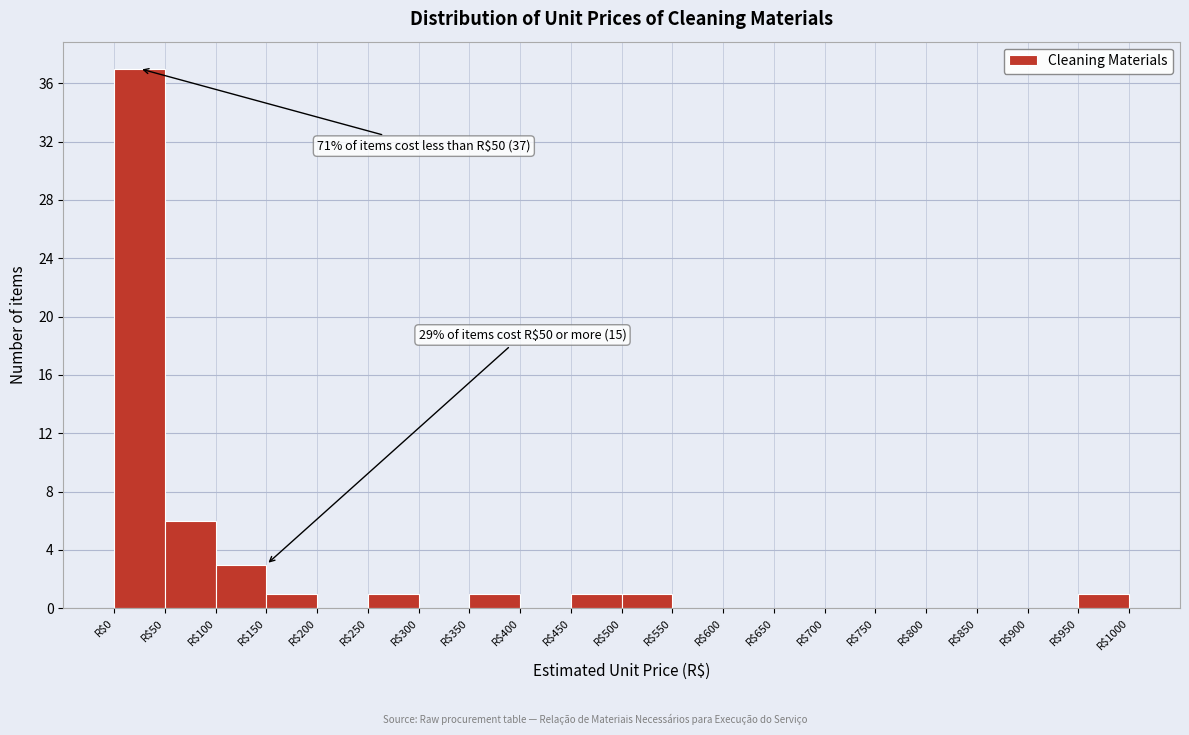

Which range on the x-axis has the tallest bar?

0 to 50